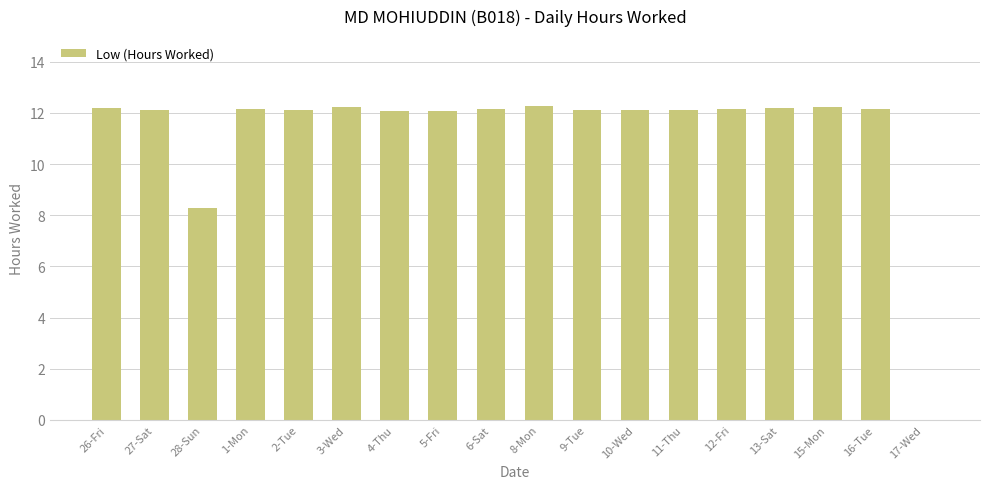

The value at 15-Mon is 12.2. True or false?

True